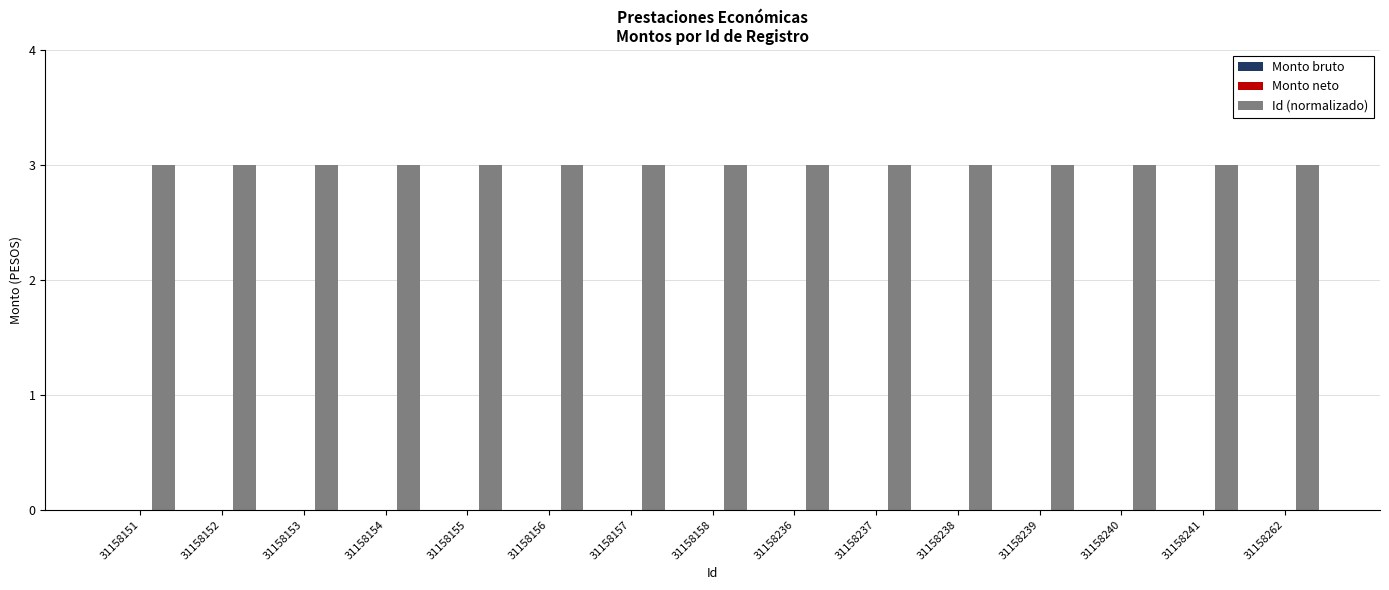

What is the maximum value shown in the chart?

3.0